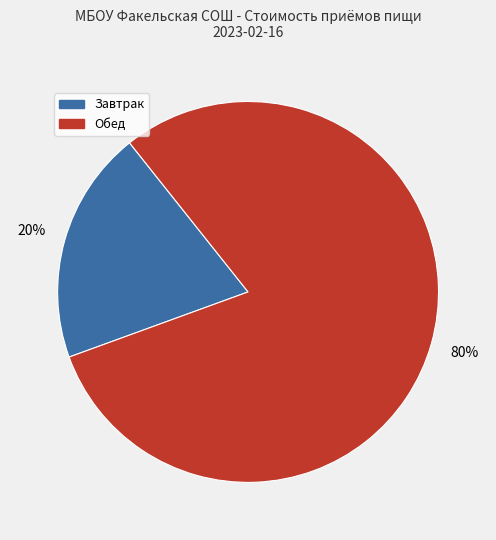

To the nearest percent, what is the difference between the largest and smallest slice percentages?

60%